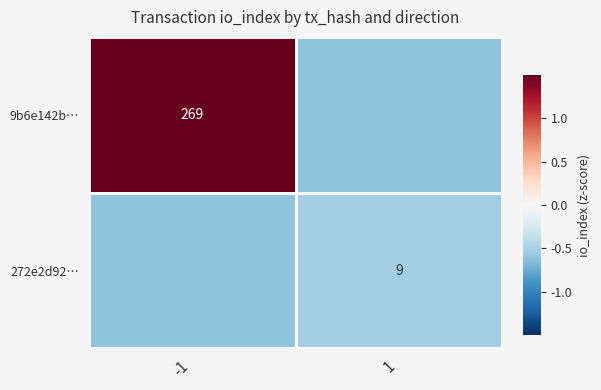

What value does the 272e2d92… series have at -1?

-0.6